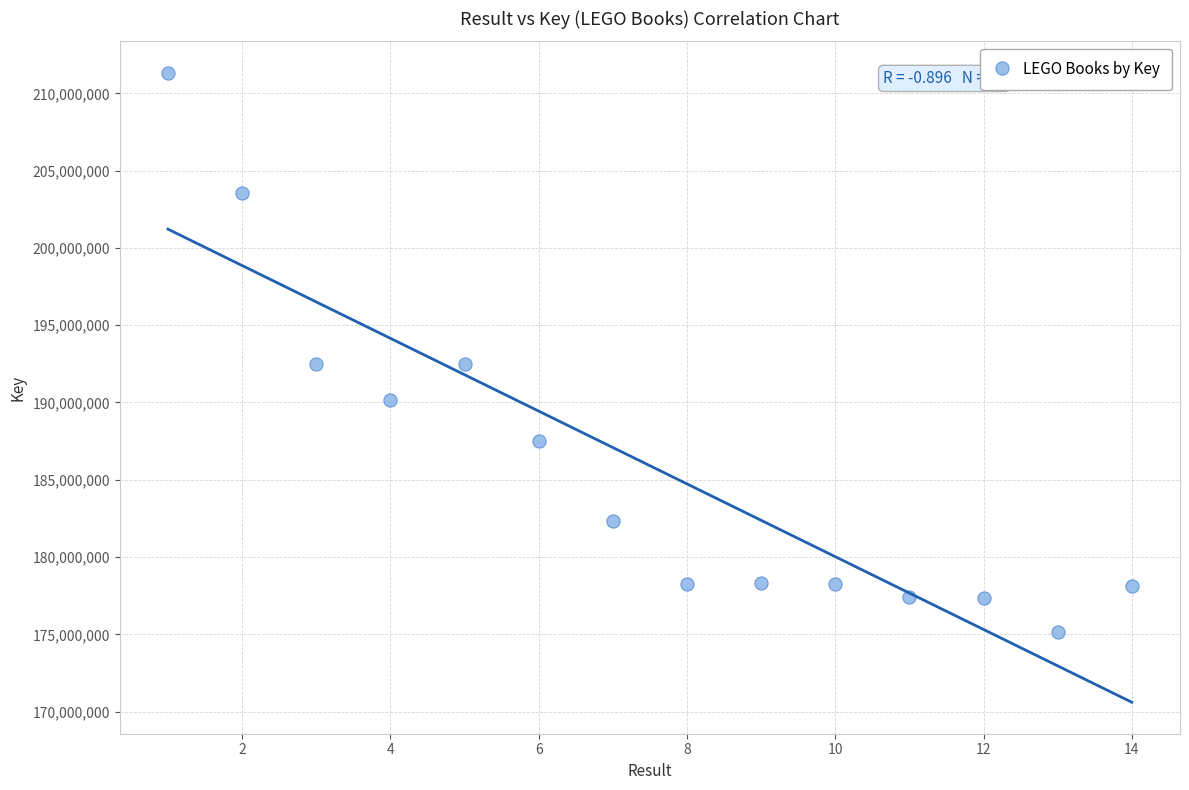

What is the range of X values (max minus min)?

13